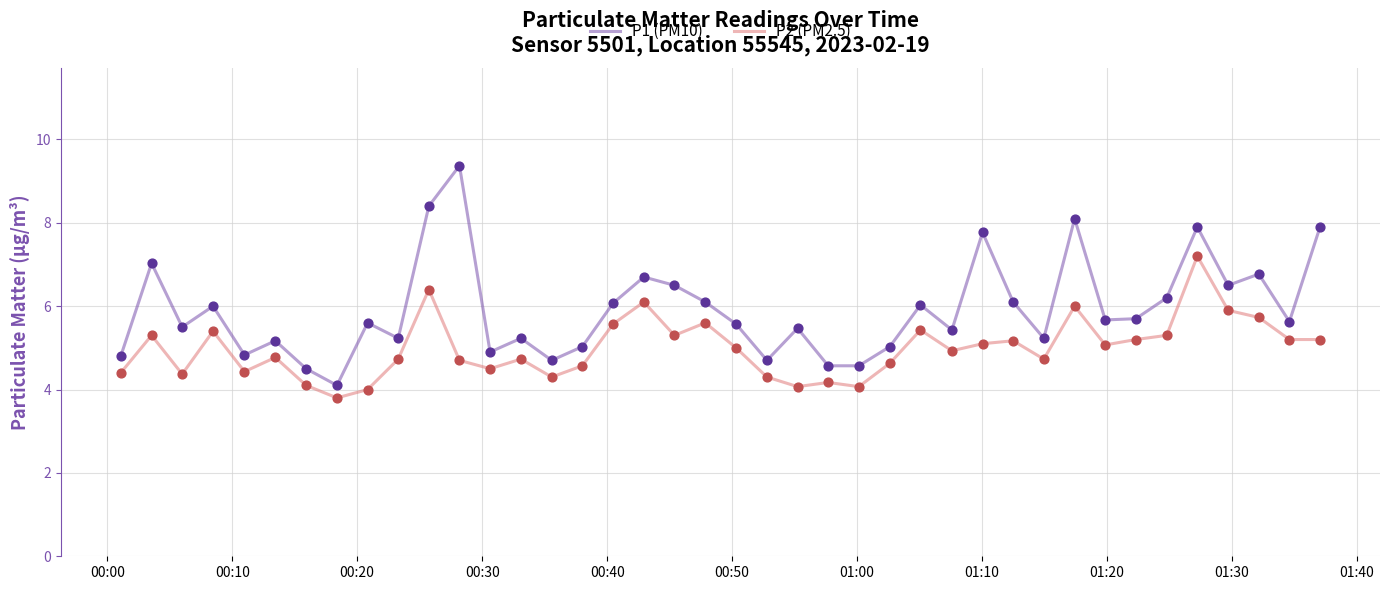

Which series has the largest range (max minus min)?

P1 (PM10)